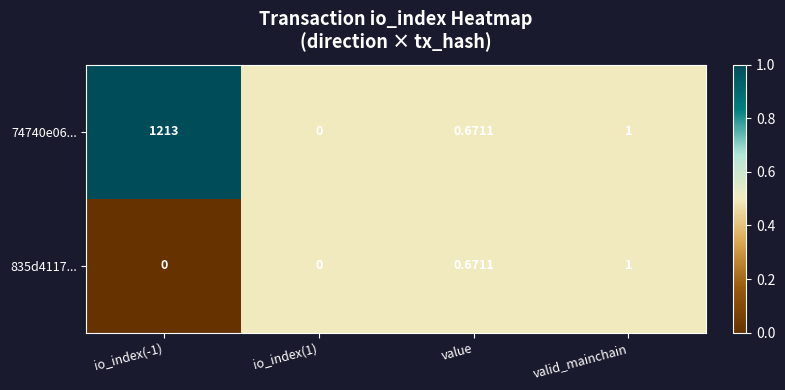

What is the total value across all series at valid_mainchain?

2.0